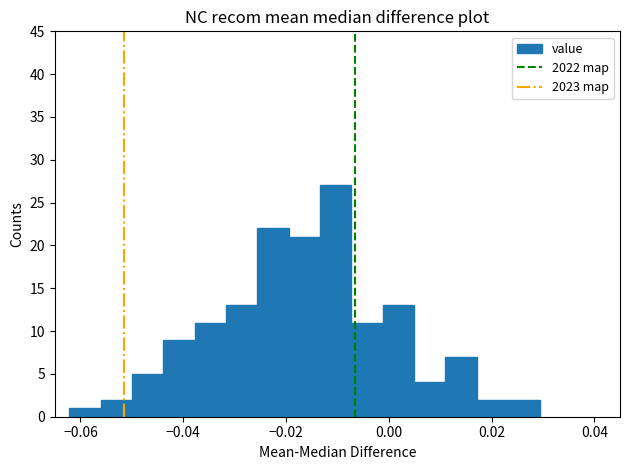

Around what value on the x-axis is the tallest bar? Give the approximate position of its centre, as read against the axis.

-0.010